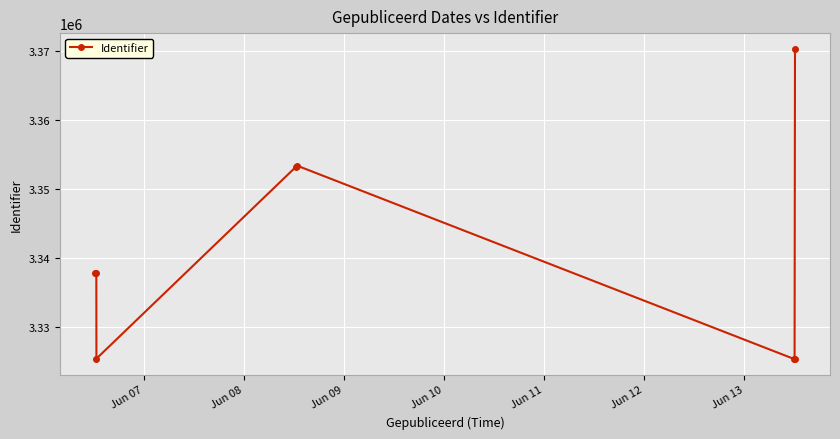

What is the greatest value displayed?

3370352